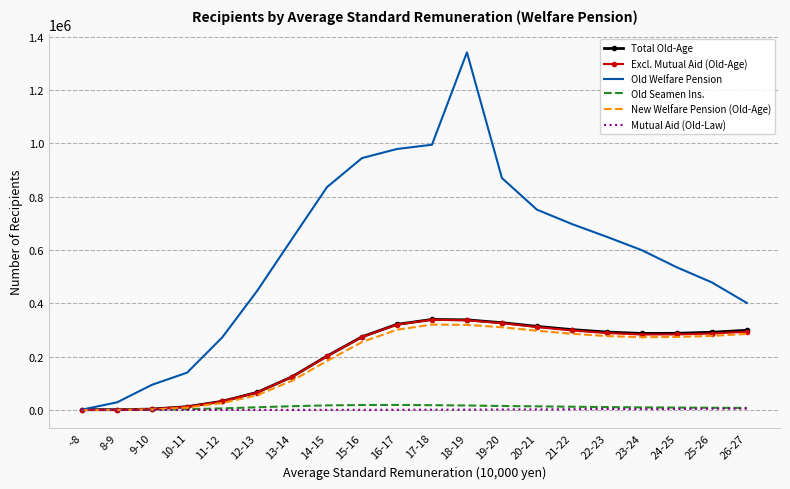

Which series has the widest spread of values?

Old Welfare Pension